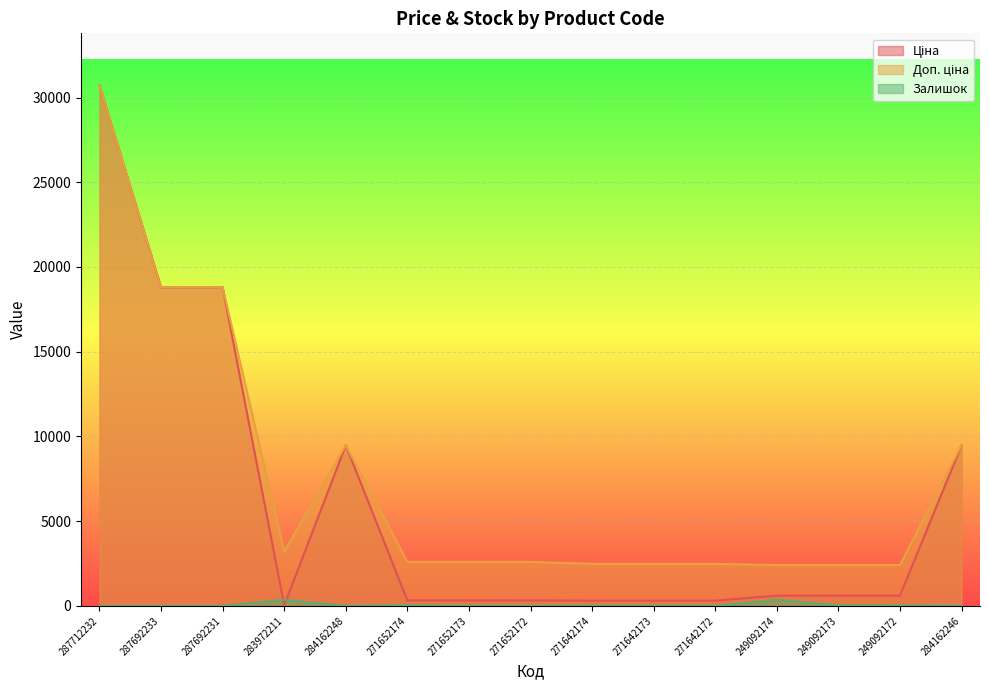

Which has a higher value, 287692233 or 271642173?

287692233